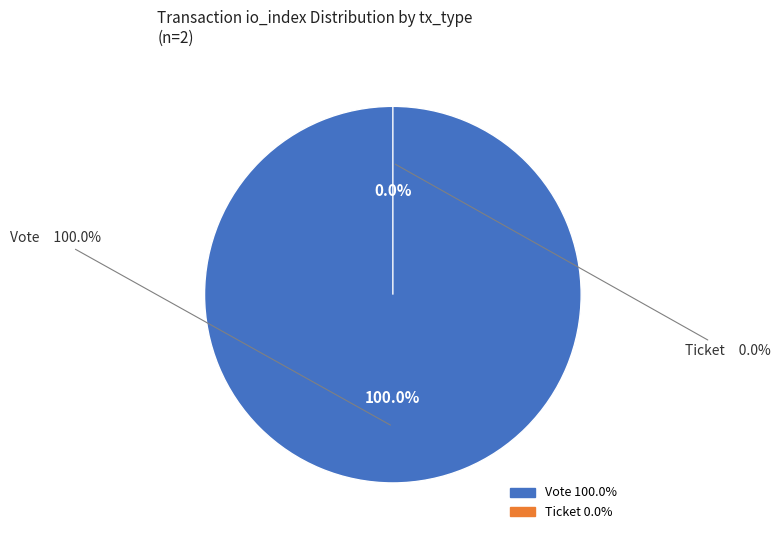

Which has a higher value, Ticket or Vote?

Vote